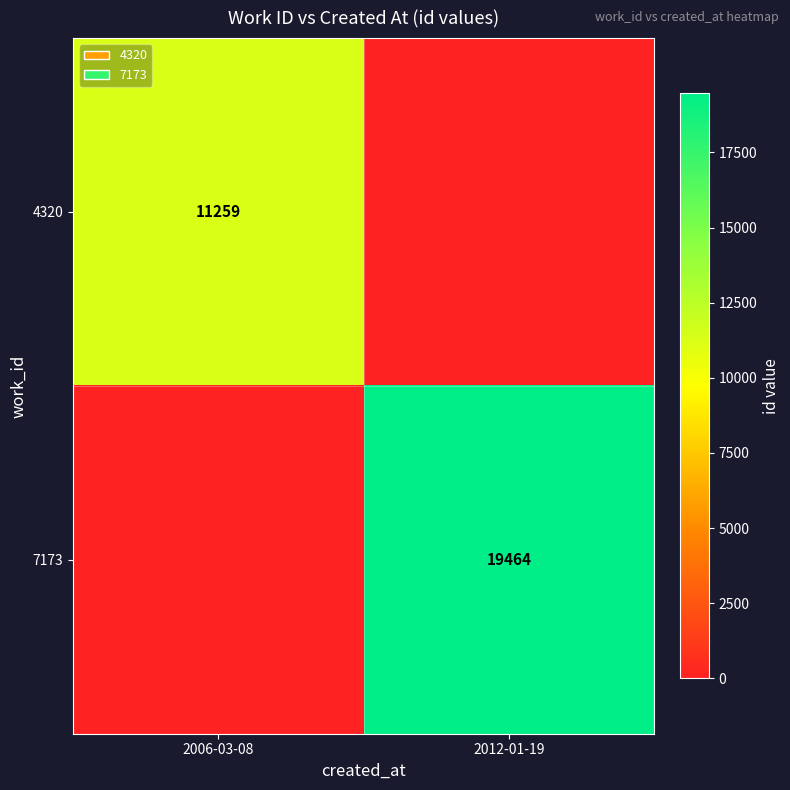

True or false: 7173 has a value of 19464 at 2012-01-19.

True